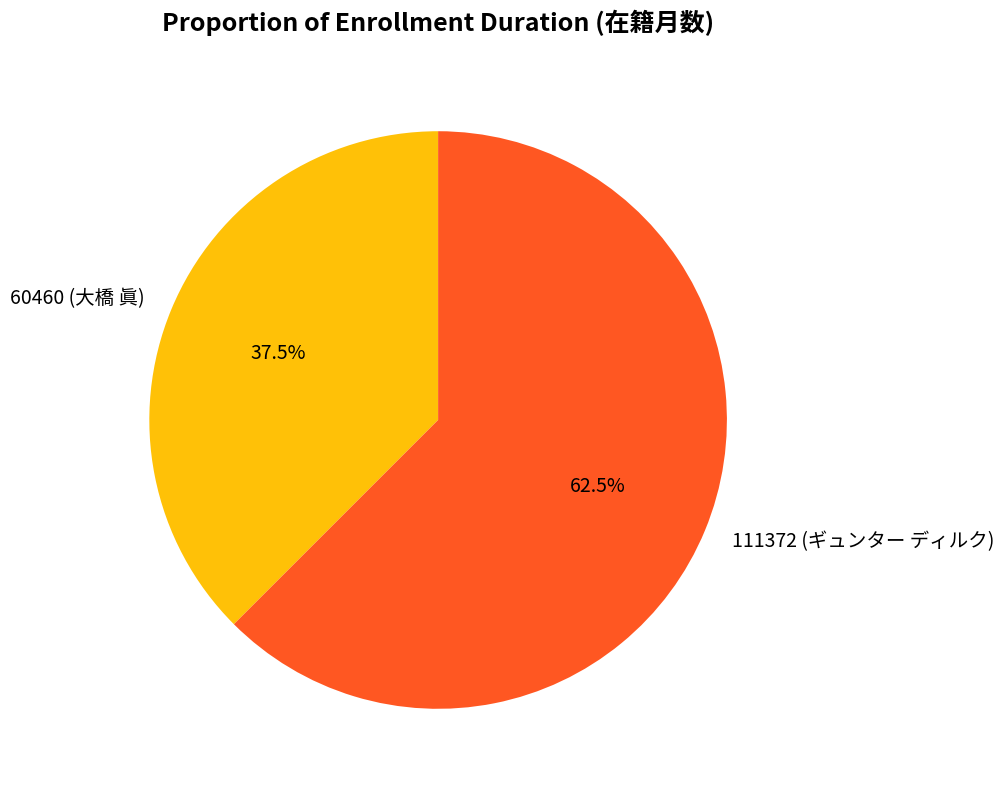

To the nearest percent, what is the difference between the 60460 (大橋 眞) and 111372 (ギュンター ディルク) slice percentages?

25%